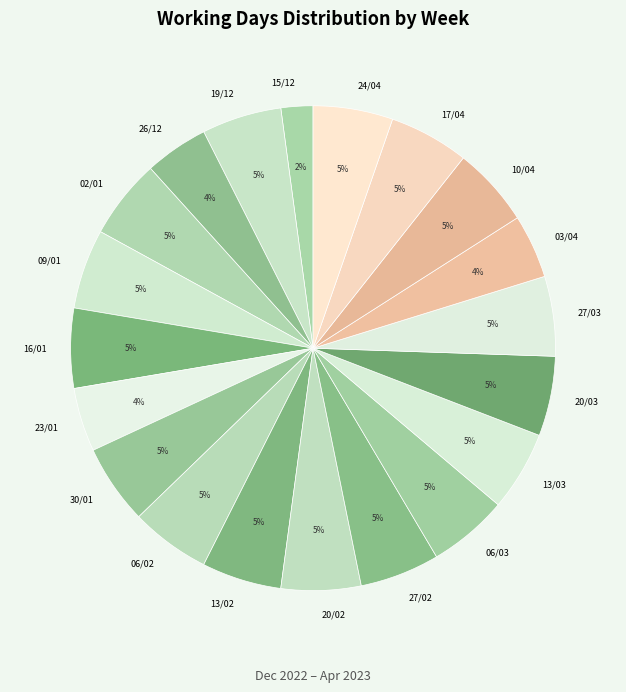

To the nearest percent, what portion does 19/12 represent?

5%